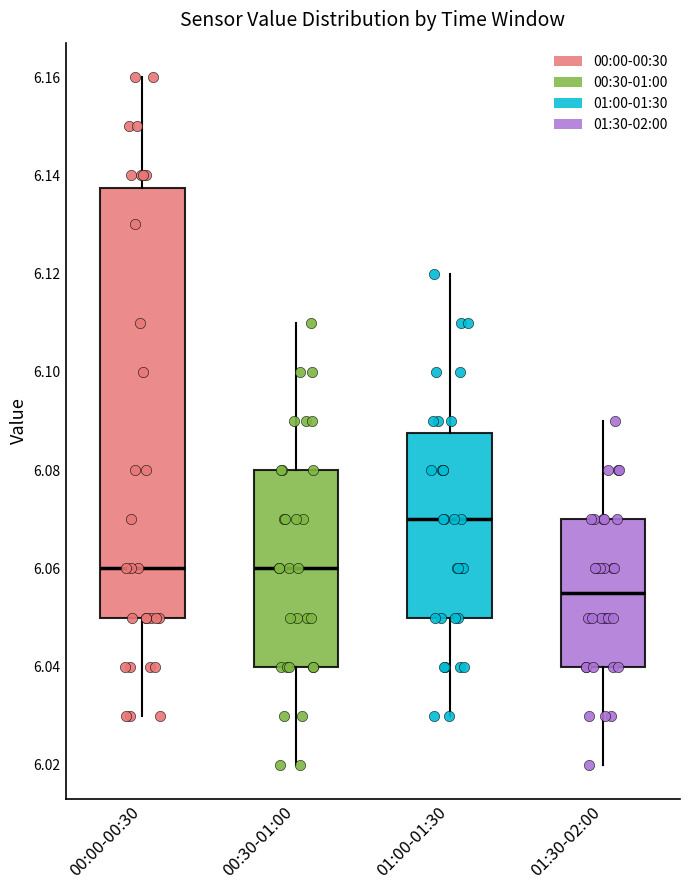

Reading left to right, transcribe this box plot: for each box, give where its median line is, the range the box spans, and where its two whiskers end, as read against the y-axis. The values are not printed on the chart, so give them approximately, as read against the axis.

00:00-00:30: median 6.060, box 6.050 to 6.138, whiskers 6.030 to 6.160
00:30-01:00: median 6.060, box 6.040 to 6.080, whiskers 6.020 to 6.110
01:00-01:30: median 6.070, box 6.050 to 6.088, whiskers 6.030 to 6.120
01:30-02:00: median 6.056, box 6.040 to 6.070, whiskers 6.020 to 6.090